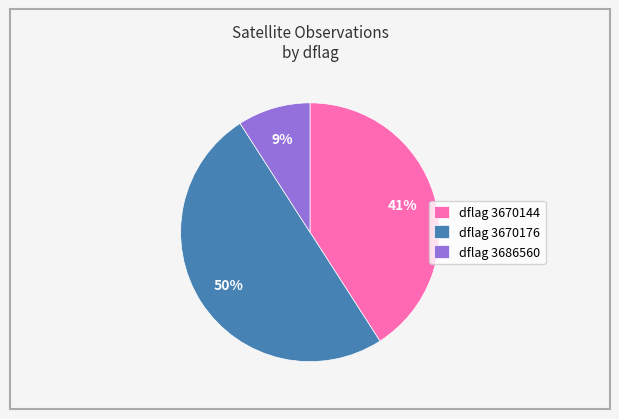

Combined, do dflag 3670144 and dflag 3670176 account for over 50%?

Yes